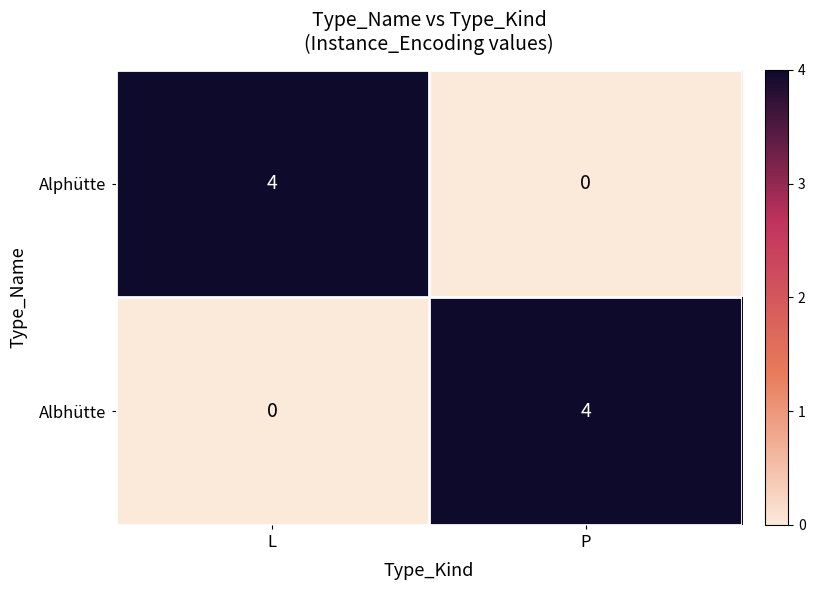

What is the total value across all series at L?

4